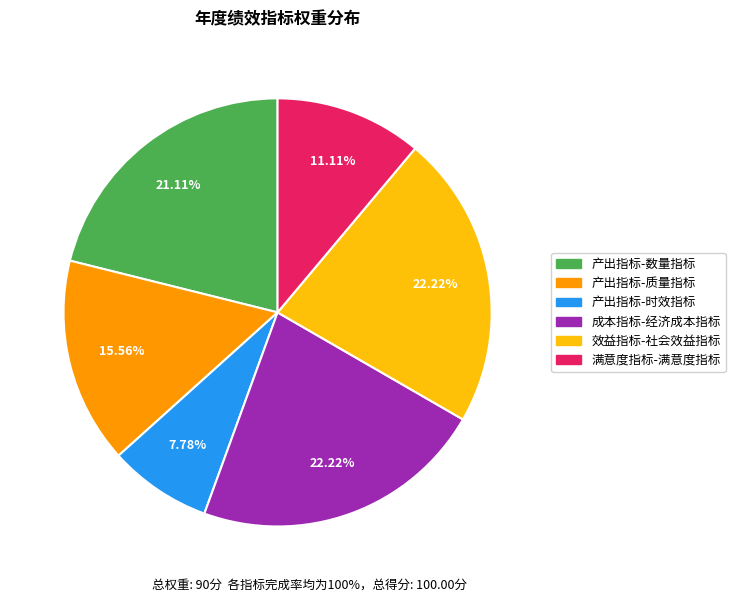

What is the smallest slice in the pie chart?

产出指标-时效指标